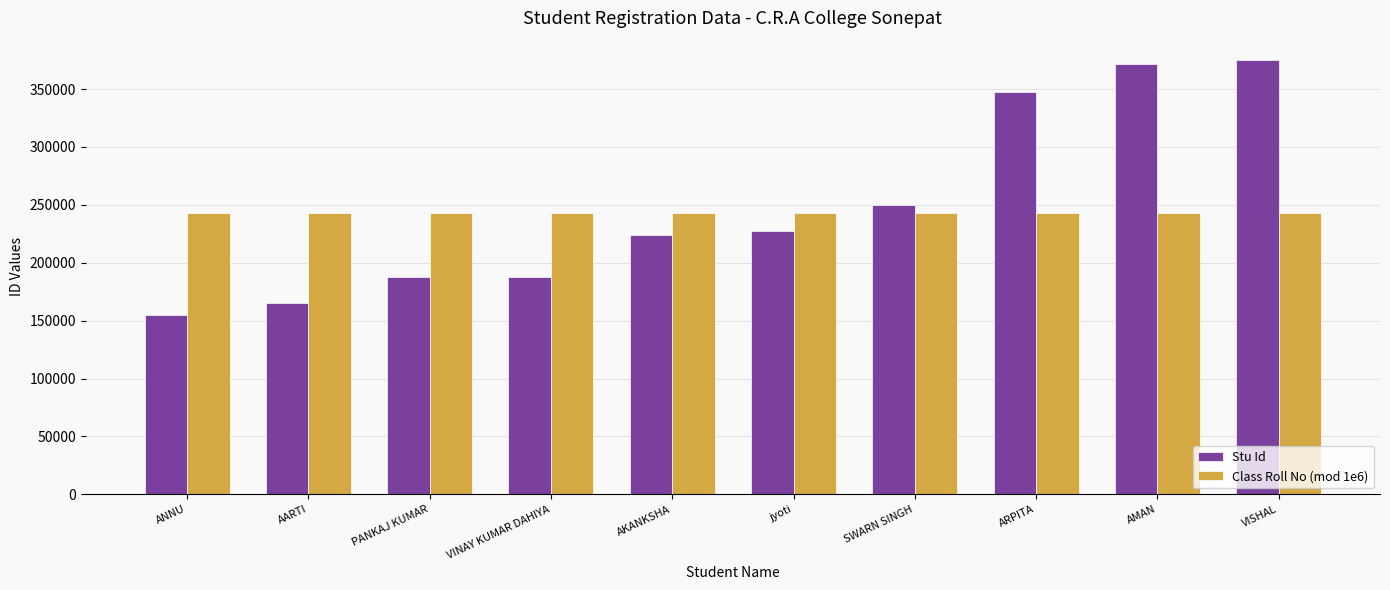

Rank the series by their average value, from highest to lowest.

Stu Id, Class Roll No (mod 1e6)